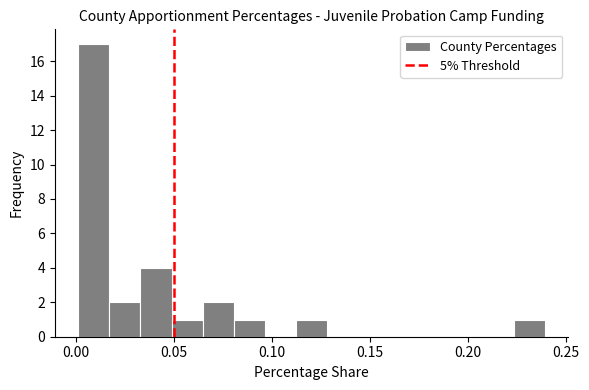

Read against the x-axis, roughly where is the centre of the tallest bar?

0.010